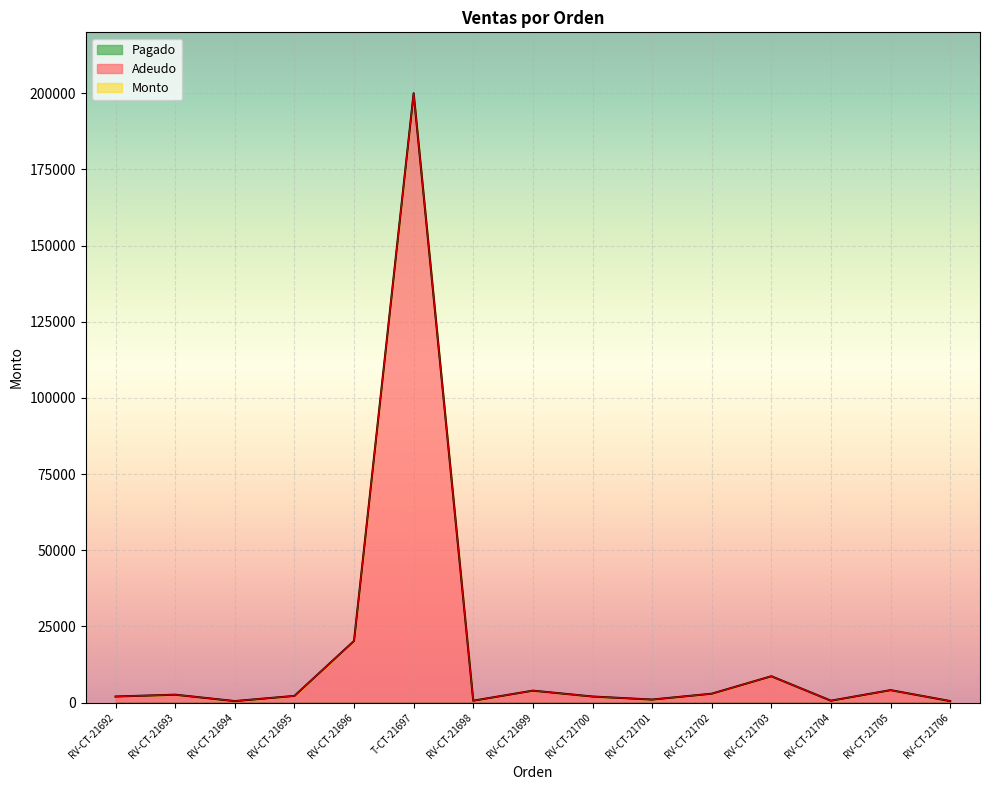

The Adeudo series shows 1563 at RV-CT-21701. True or false?

False